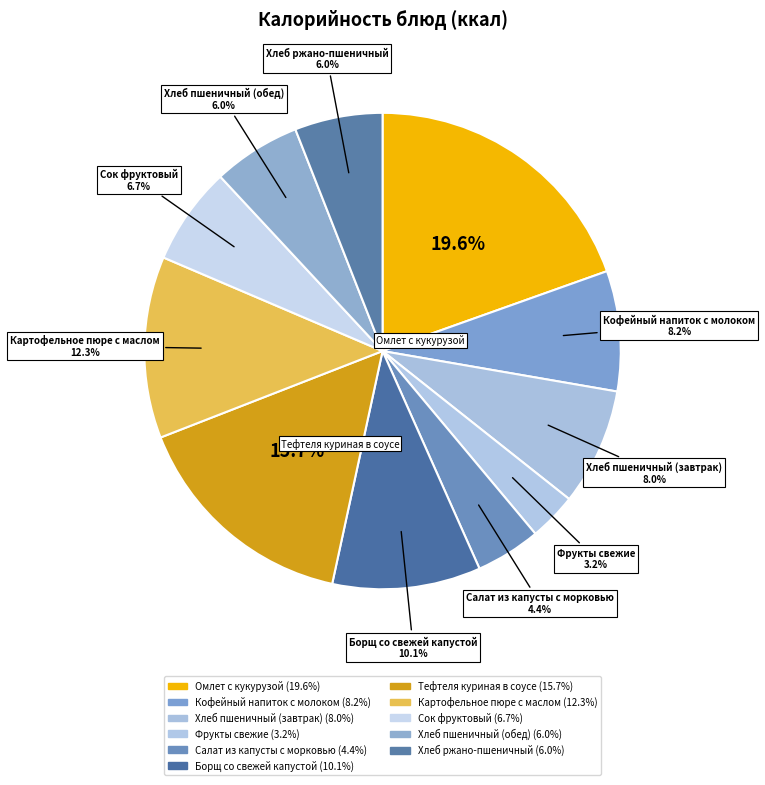

Approximately how many times larger is the value at Омлет с кукурузой compared to Салат из капусты с морковью?

4.4